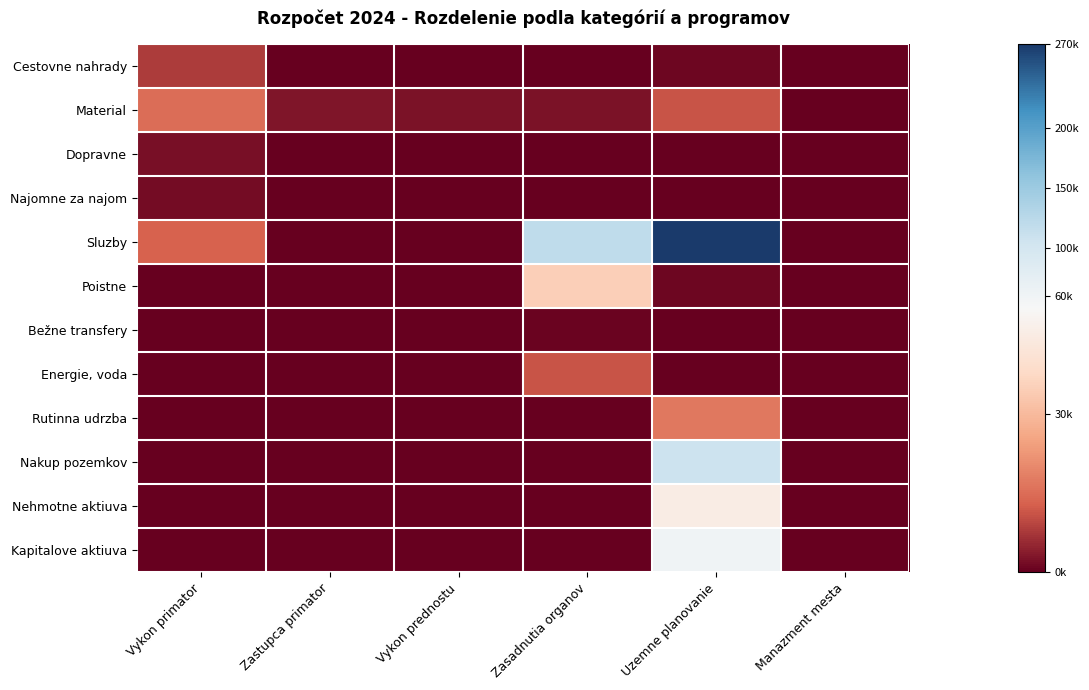

What is the spread (max minus min) of values at Vykon primator?

15000